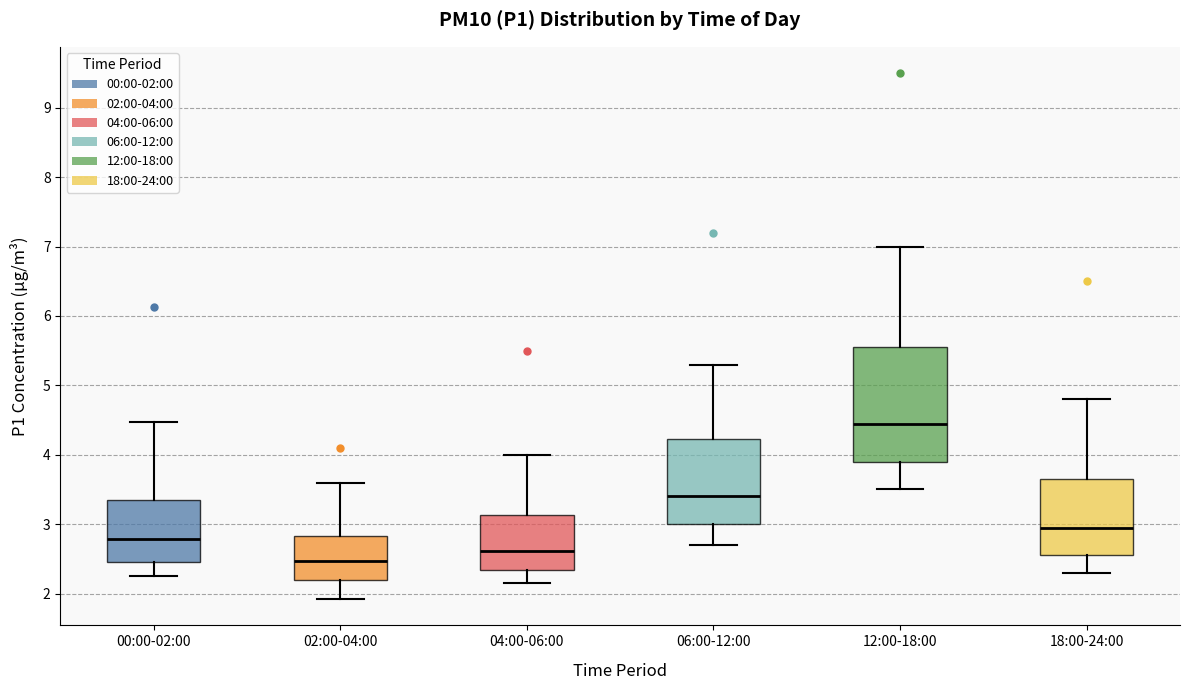

Which box has the lowest median line?

02:00-04:00